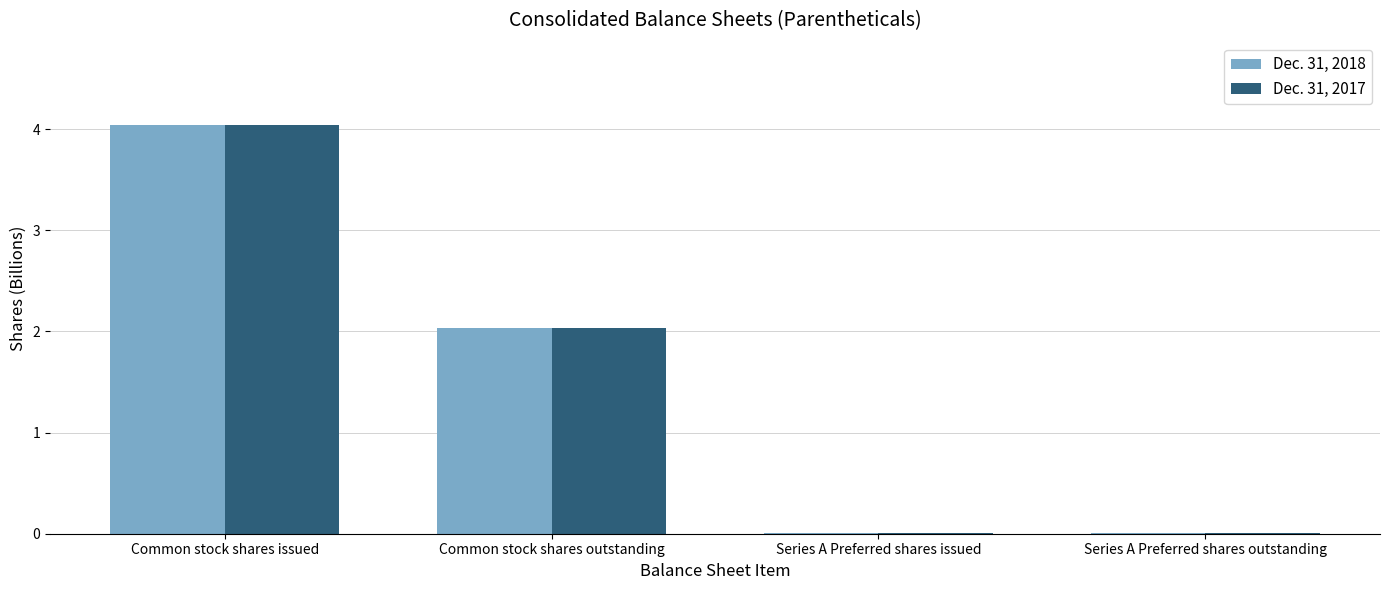

Is it true that Dec. 31, 2017 equals 2.0 at Common stock shares outstanding?

True